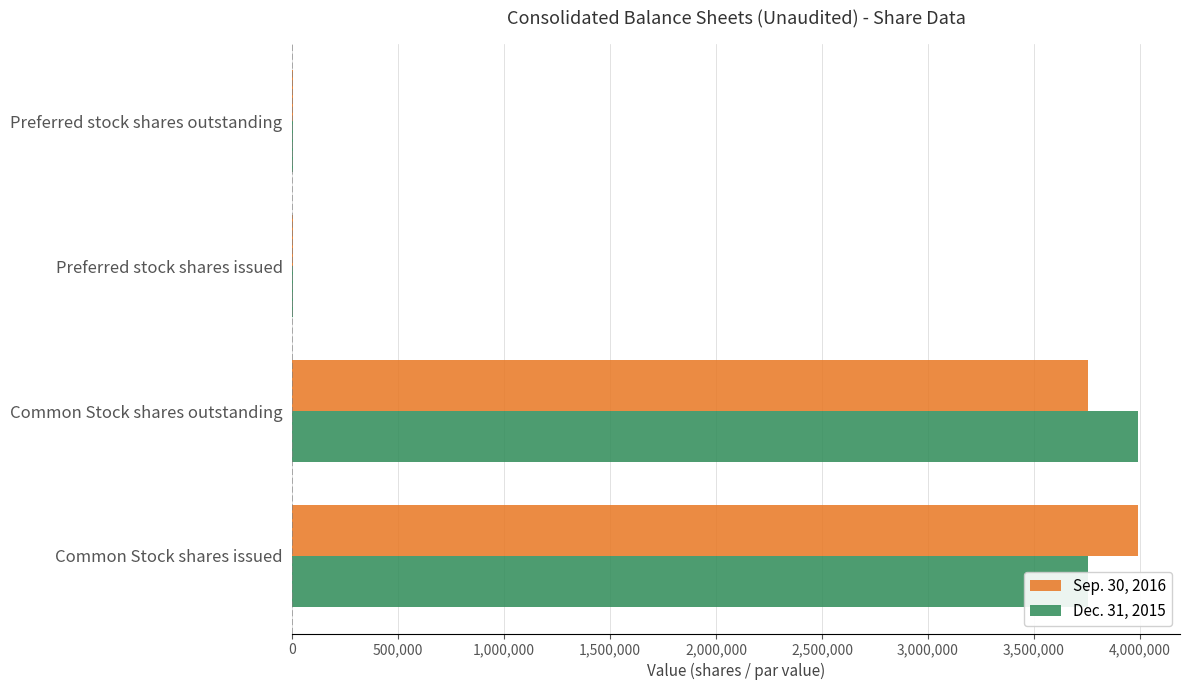

What is the sum of all Sep. 30, 2016 values?

7753606